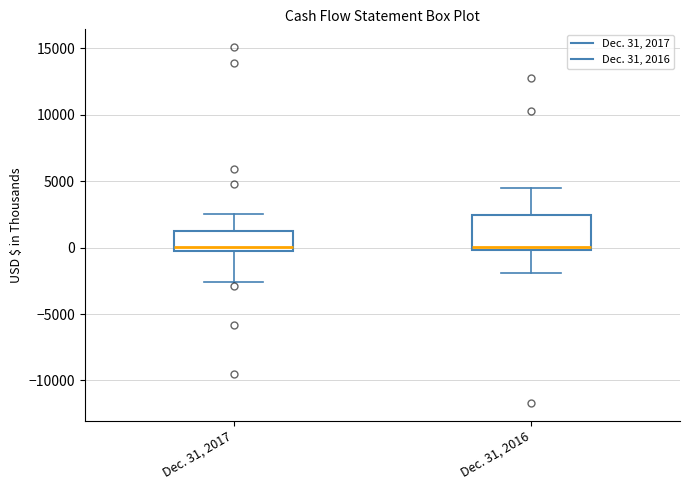

Reading left to right, transcribe this box plot: for each box, give where its median line is, the range the box spans, and where its two whiskers end, as read against the y-axis. The values are not printed on the chart, so give them approximately, as read against the axis.

Dec. 31, 2017: median 0, box -500 to 1500, whiskers -2500 to 2500
Dec. 31, 2016: median 0 (just above the box's lower edge), box 0 to 2500, whiskers -2000 to 4500